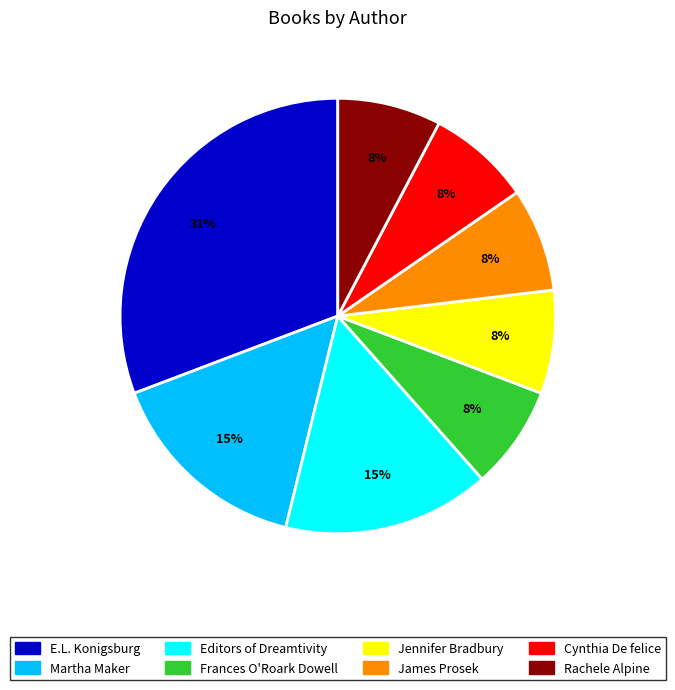

How many slices are in this pie chart?

8